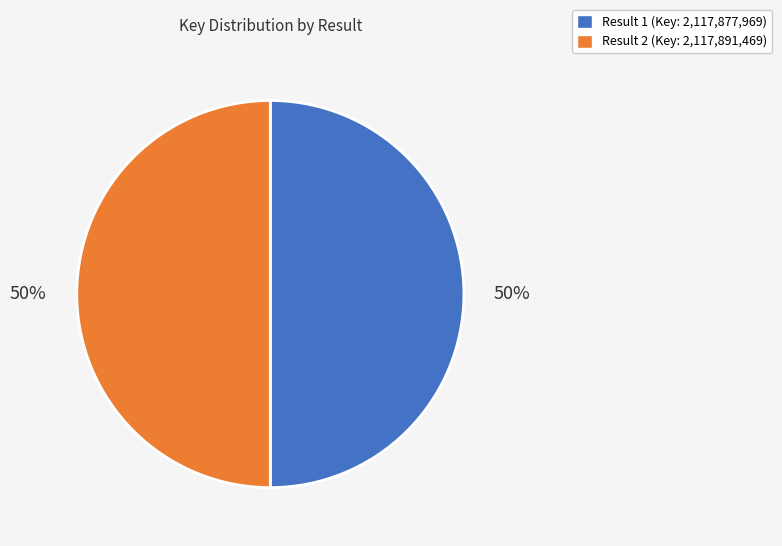

Is the sum of Result 1 (Key: 2,117,877,969) and Result 2 (Key: 2,117,891,469) greater than half?

Yes